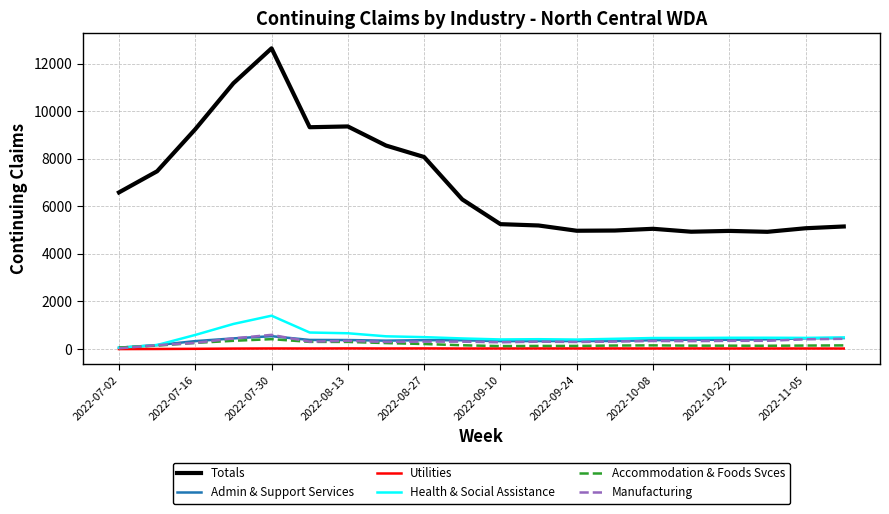

Which series has the largest range (max minus min)?

Totals